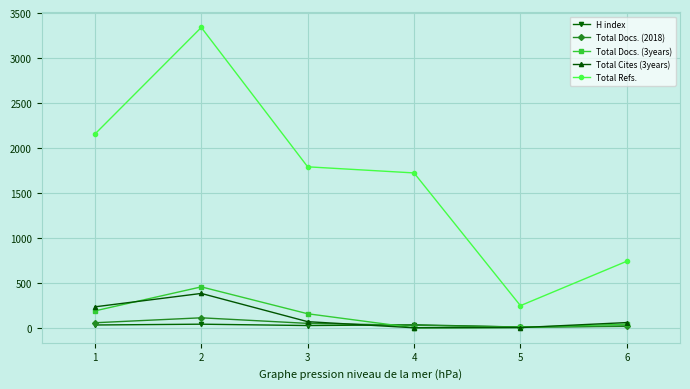

True or false: Total Docs. (2018) and Total Refs. cross at least once.

False